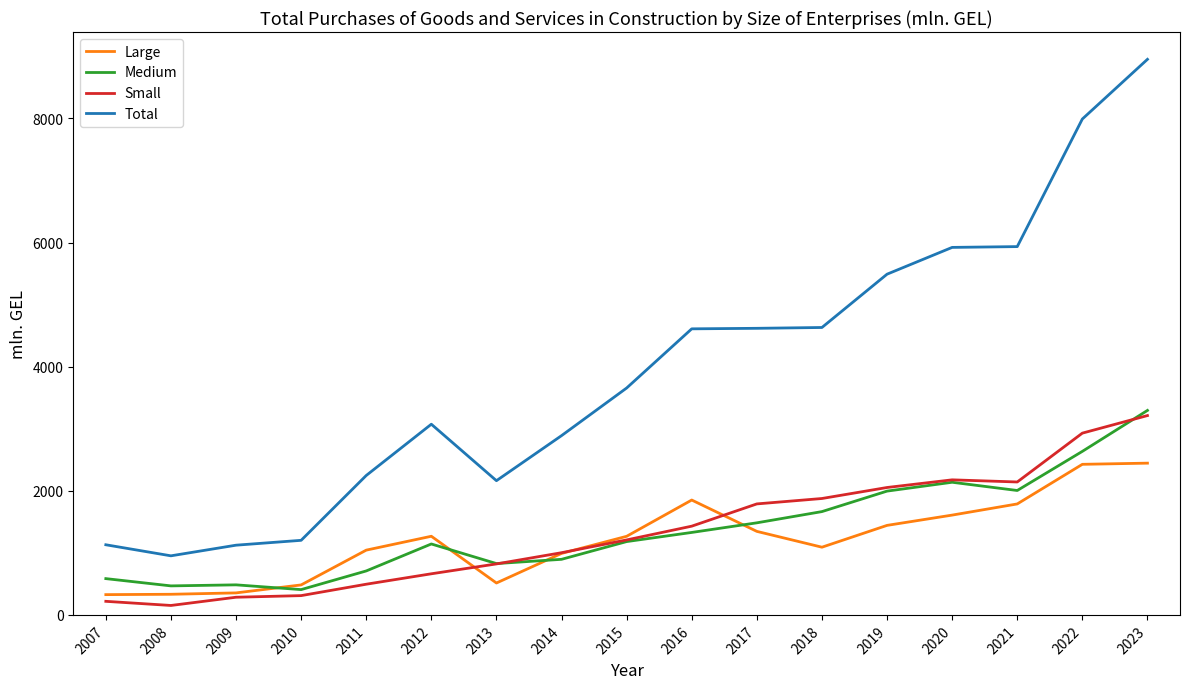

What is the total value across all series at 2018?

9263.4